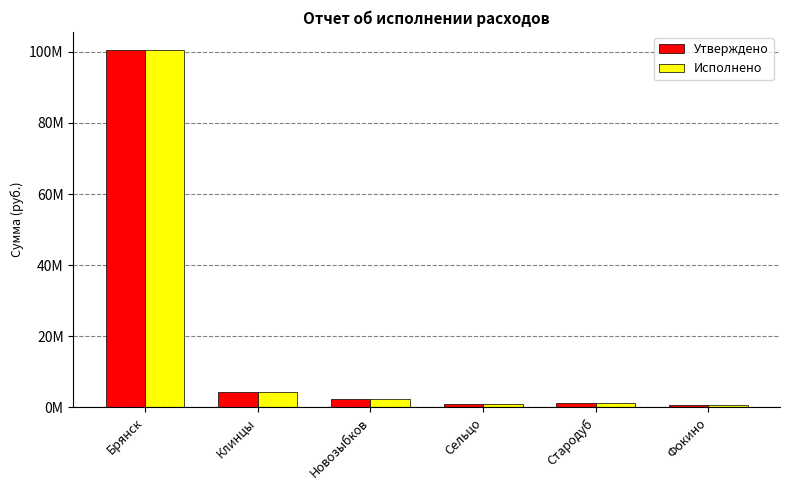

What is the label of the 3rd bar from the right?

Сельцо